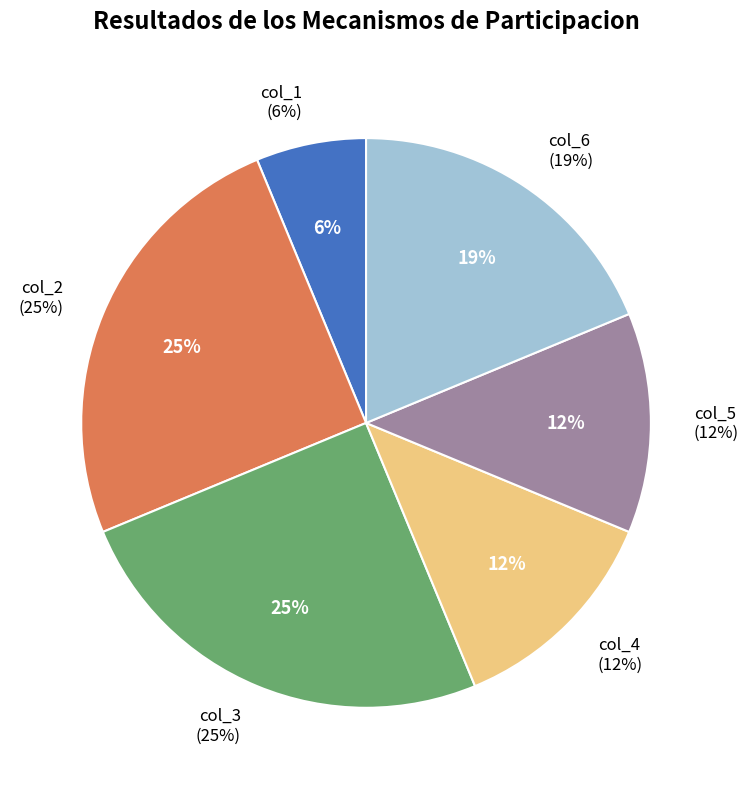

Which slice is the largest?

col_2